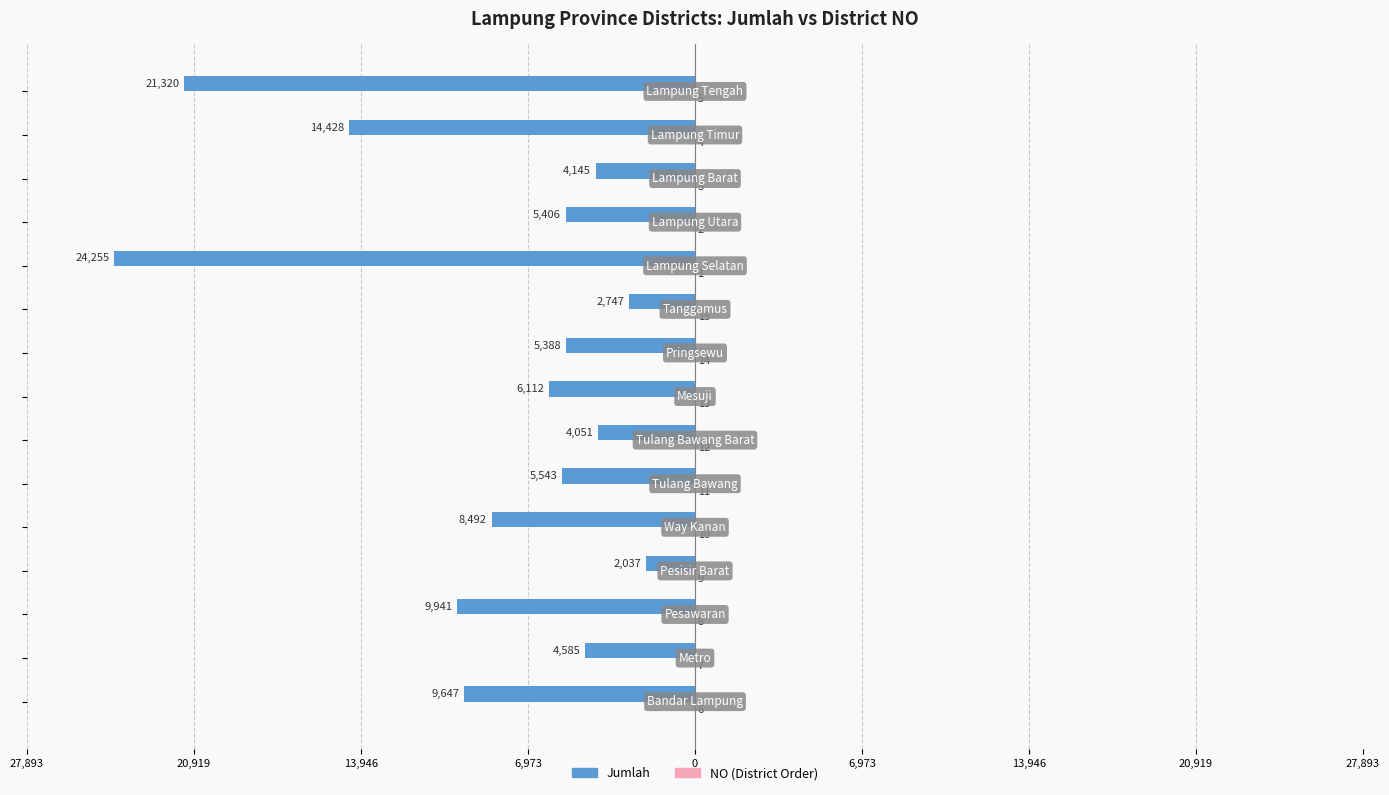

Does the chart contain stacked bars?

No